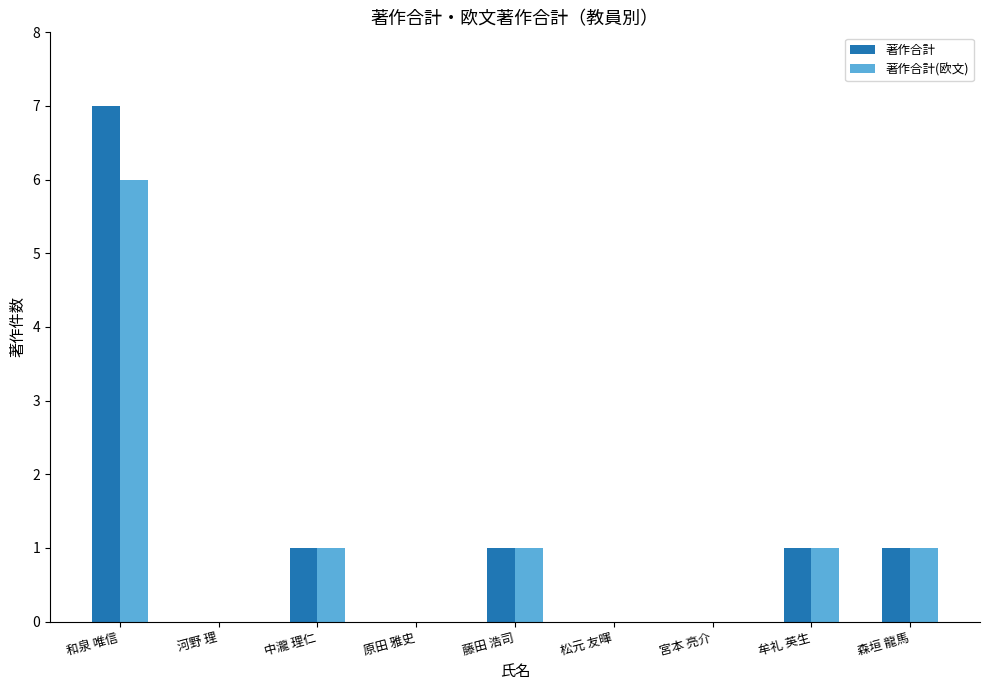

What is the greatest value displayed?

7